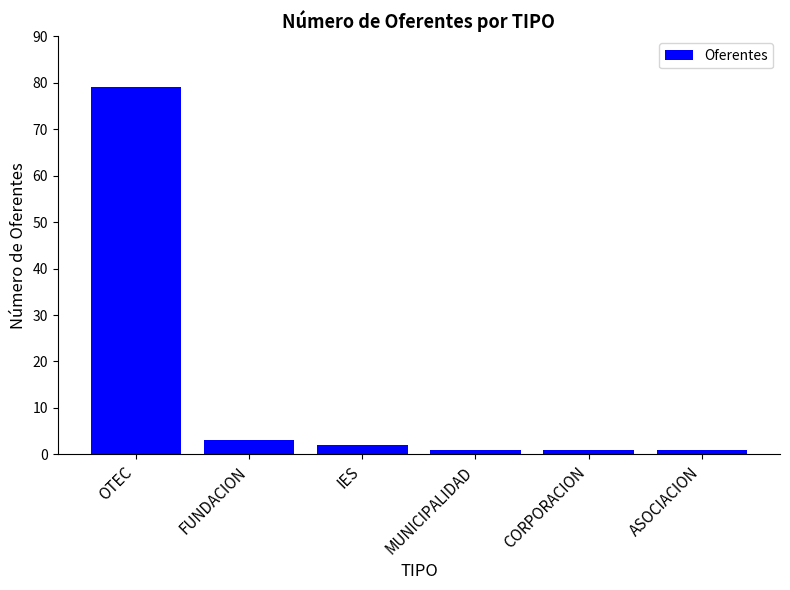

What position from the left is IES?

3